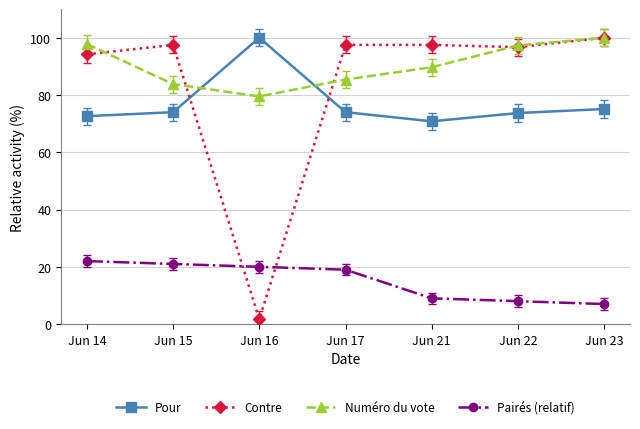

What is the minimum value for Pour?

70.8